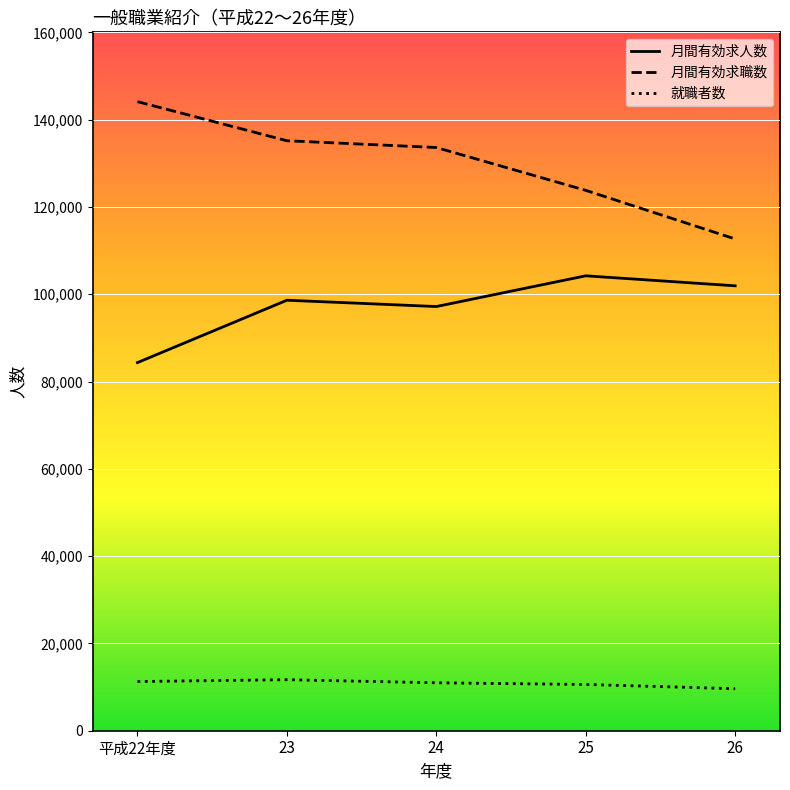

What is the difference between the maximum and minimum values in the 就職者数 series?

2068